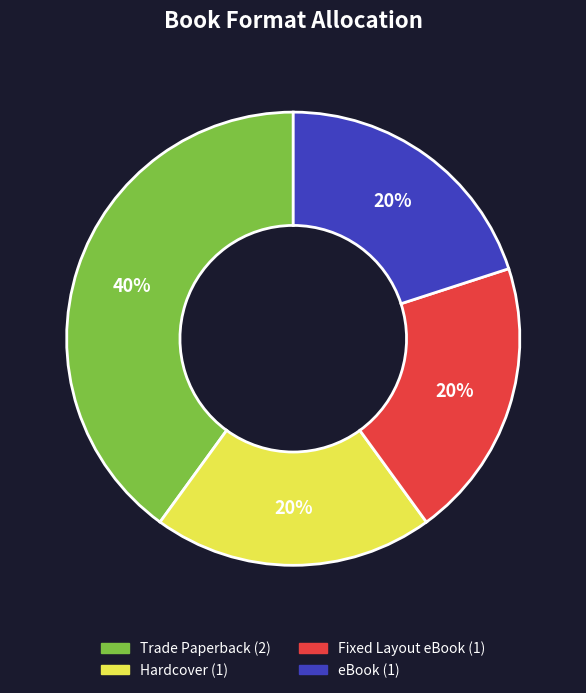

To the nearest percent, what is the average slice percentage?

25%